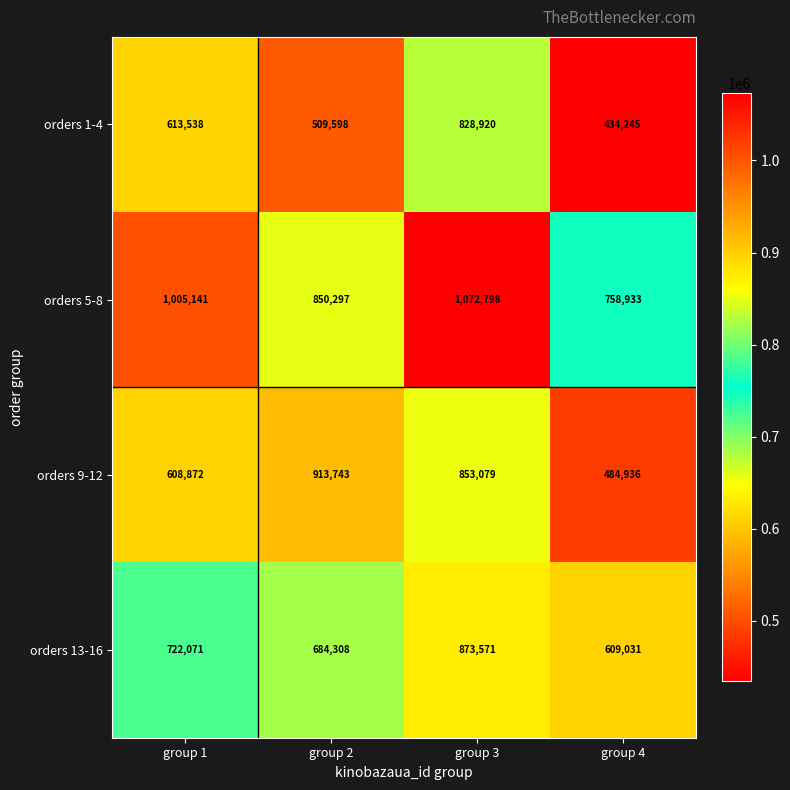

Rank the series by their maximum value, from highest to lowest.

orders 5-8, orders 9-12, orders 13-16, orders 1-4